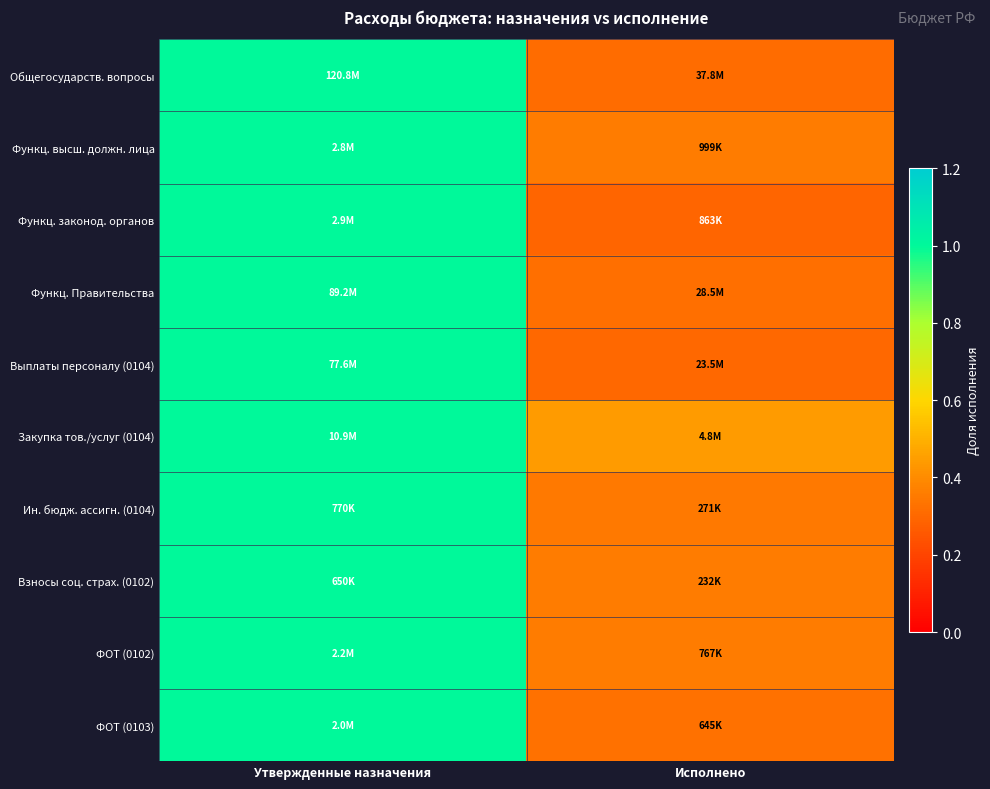

At how many categories does at least one series exceed 0?

2